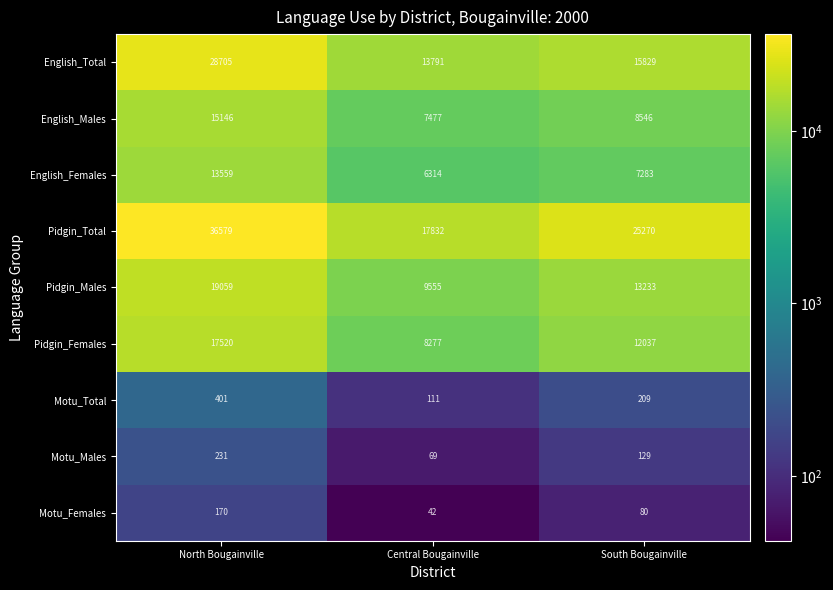

Reading left to right, extract all data points from this chart.

English_Total: North Bougainville=28705	Central Bougainville=13791	South Bougainville=15829
English_Males: North Bougainville=15146	Central Bougainville=7477	South Bougainville=8546
English_Females: North Bougainville=13559	Central Bougainville=6314	South Bougainville=7283
Pidgin_Total: North Bougainville=36579	Central Bougainville=17832	South Bougainville=25270
Pidgin_Males: North Bougainville=19059	Central Bougainville=9555	South Bougainville=13233
Pidgin_Females: North Bougainville=17520	Central Bougainville=8277	South Bougainville=12037
Motu_Total: North Bougainville=401	Central Bougainville=111	South Bougainville=209
Motu_Males: North Bougainville=231	Central Bougainville=69	South Bougainville=129
Motu_Females: North Bougainville=170	Central Bougainville=42	South Bougainville=80